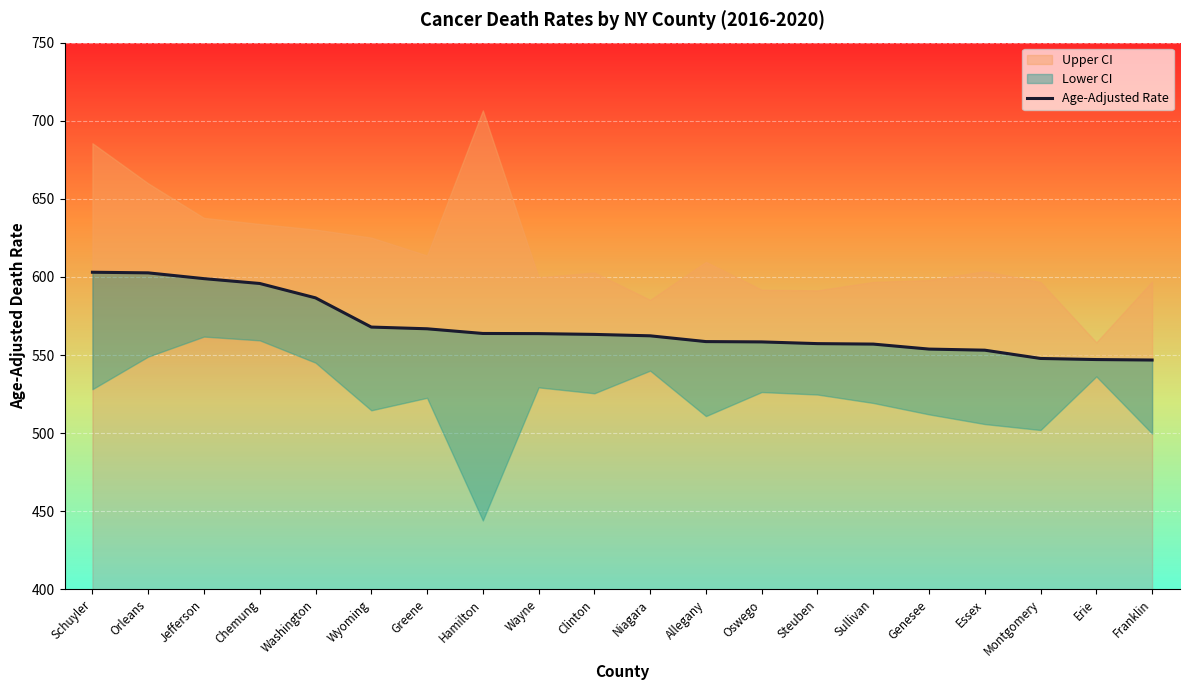

At which category does the chart reach its peak across all series?

Schuyler